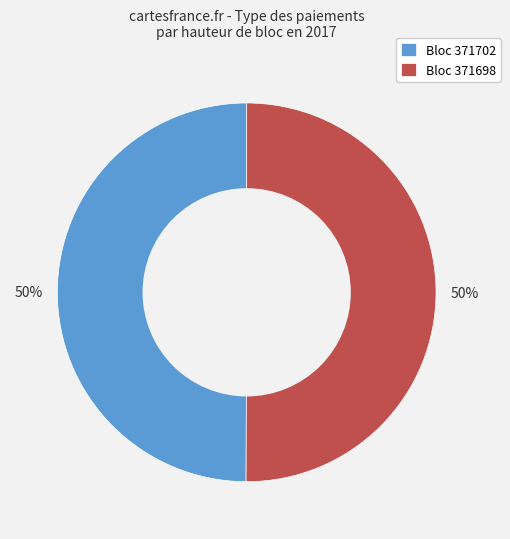

How many segments does this pie chart have?

2